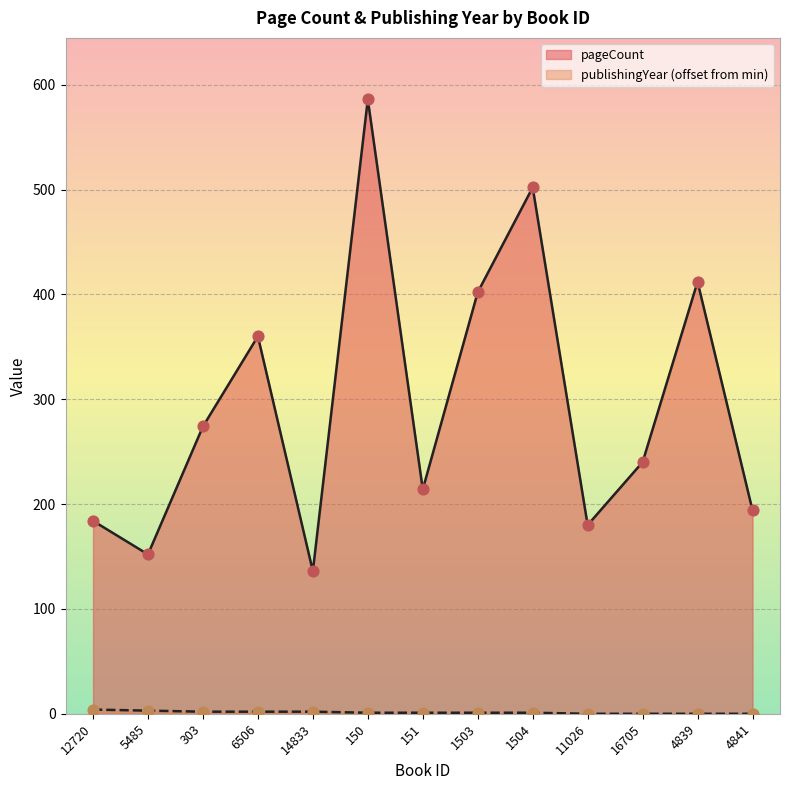

What is the total value across all series at 16705?

240